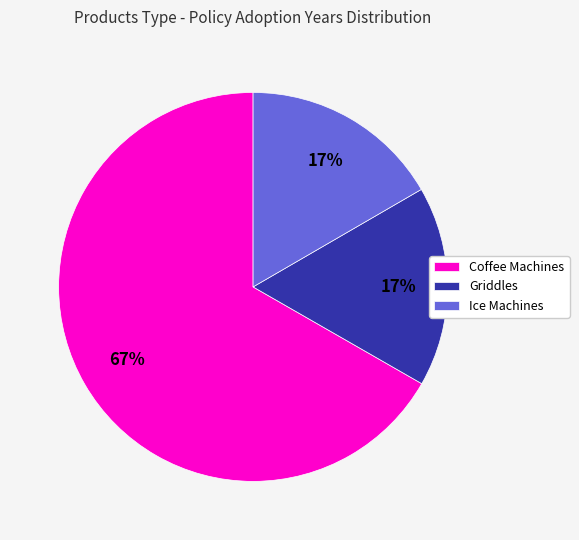

What percentage is the Griddles slice, to the nearest percent?

17%